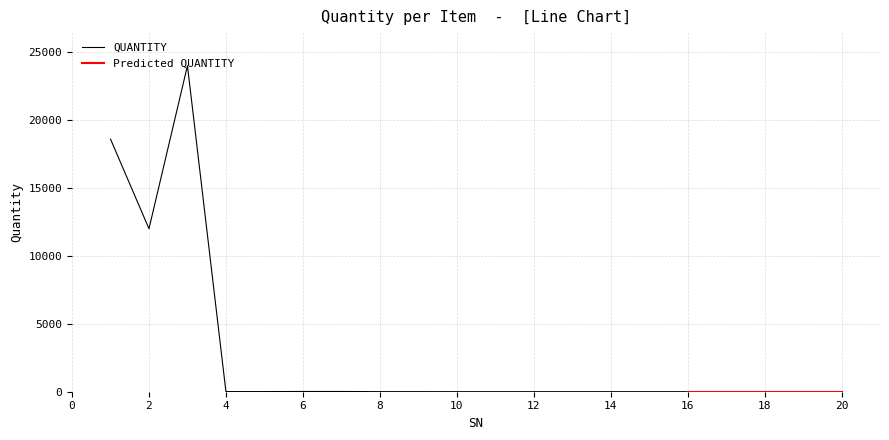

What is the ratio of the value at 10 to the value at 4?

0.3